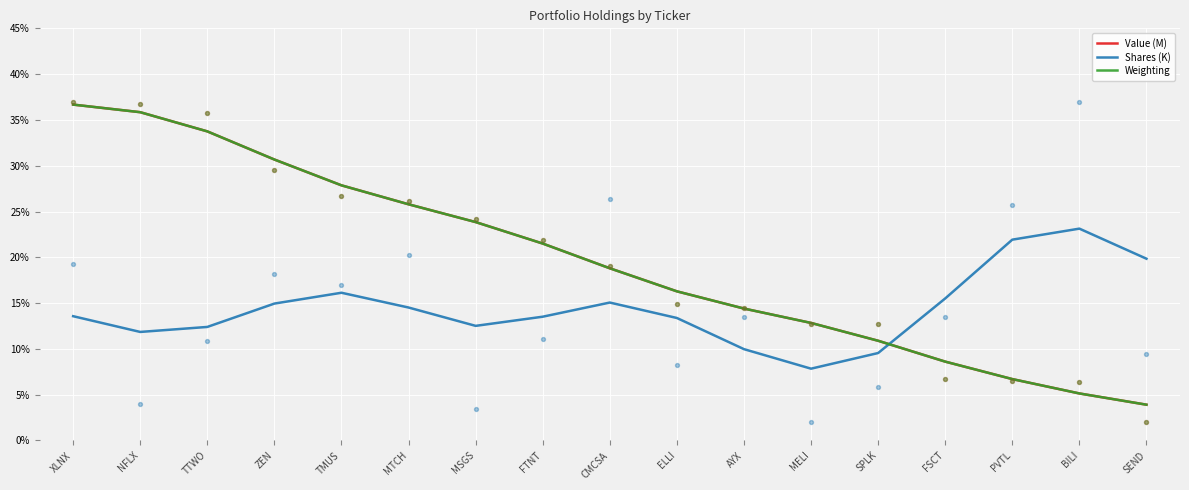

Which series contains the lowest Y value?

Value (M)